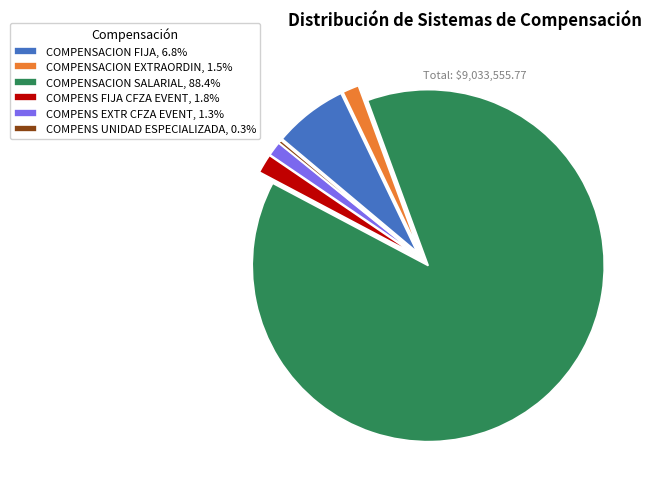

Approximately how many times larger is the value at COMPENSACION EXTRAORDIN, 1.5% compared to COMPENS EXTR CFZA EVENT, 1.3%?

1.1